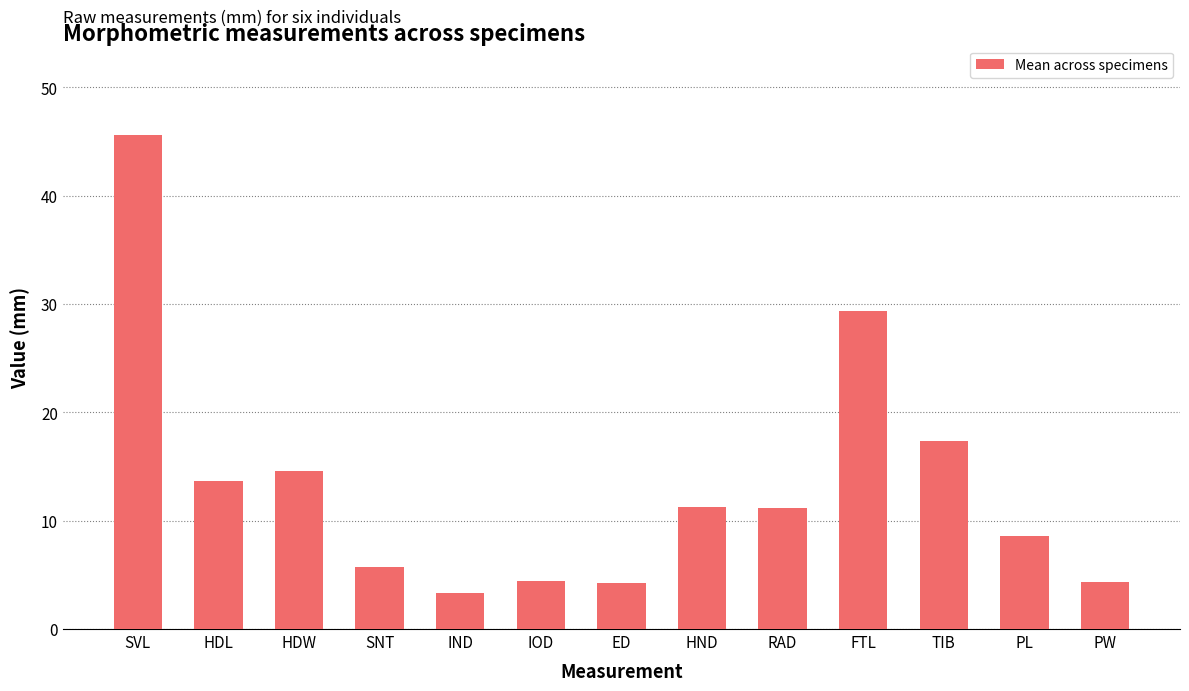

What is the label of the 2nd bar from the right?

PL